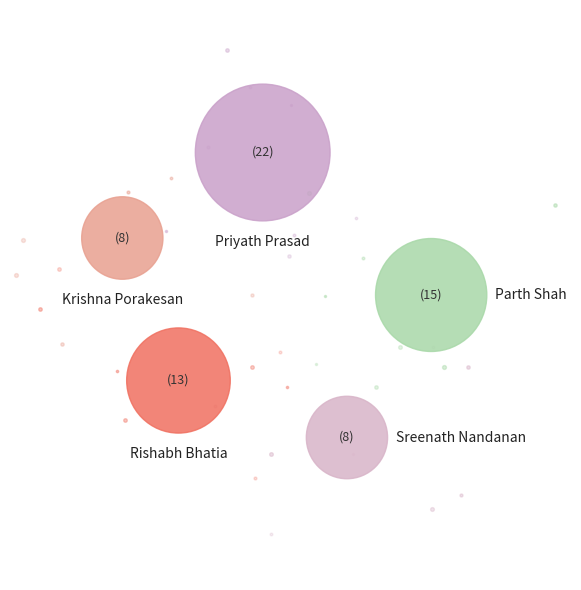

Between Priyath Prasad and Krishna Porakesan, which is larger?

Priyath Prasad